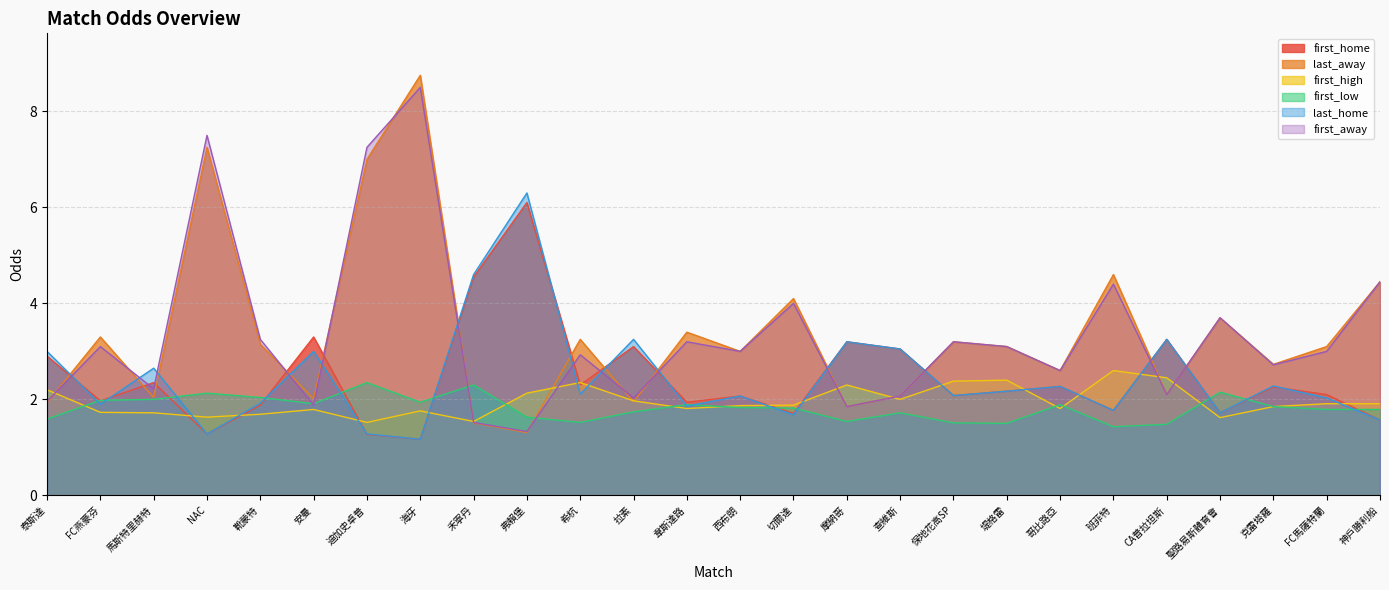

What is the value of the first_home point at the 15th from the left?

1.7